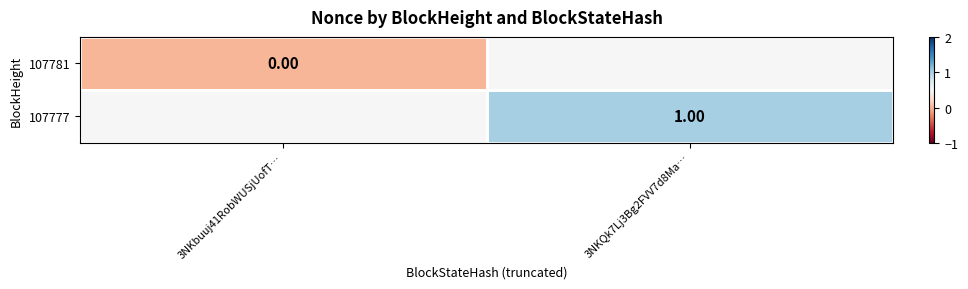

Is the value of 107781 at 3NKbuuj41RobWUSjUofT… greater than the value of 107777 at 3NKQk7Lj3Bg2FVV7d8Ma…?

No